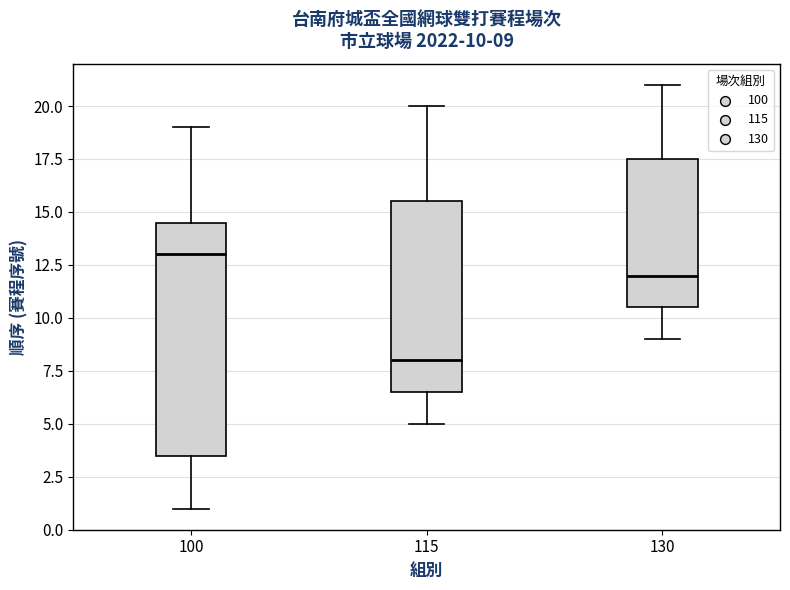

Which box is the tallest, from its lower edge to its upper edge?

100